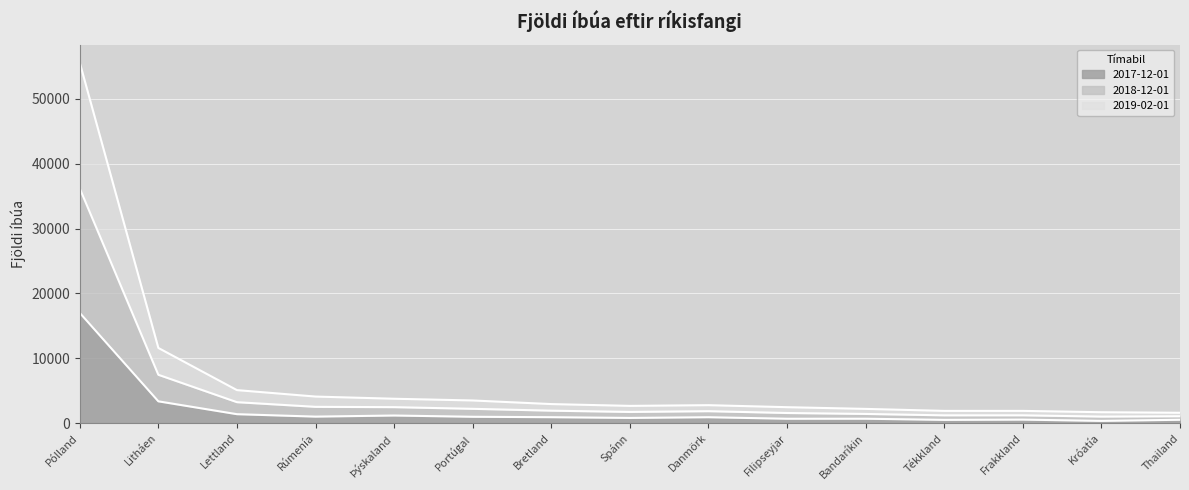

Which category has the lowest value in the 2018-12-01 series?

Thailand